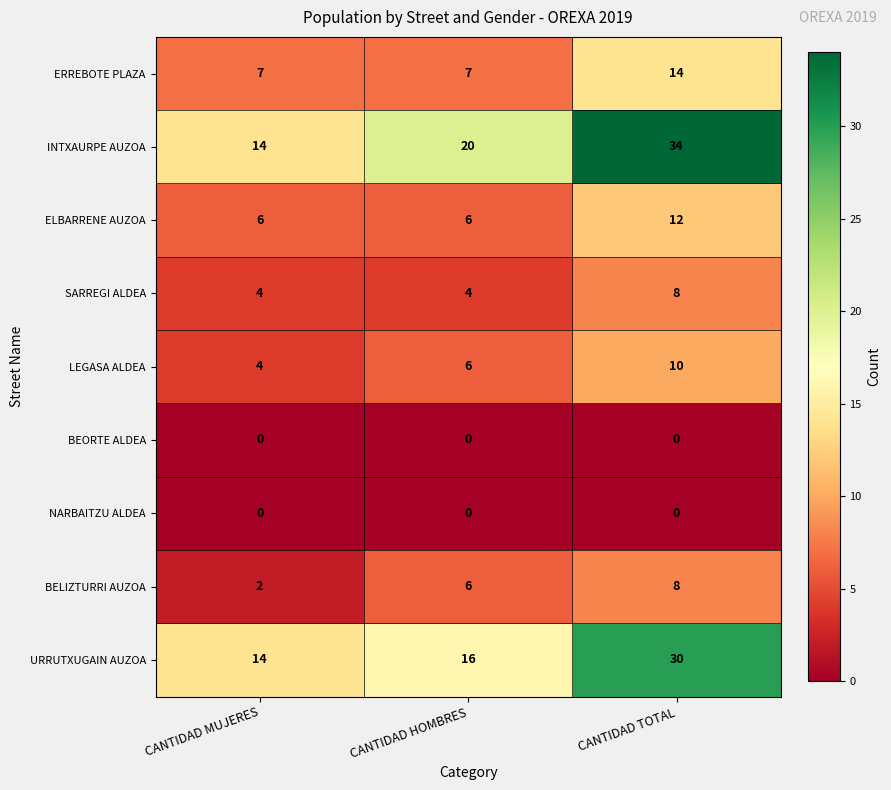

Rank the categories by URRUTXUGAIN AUZOA value from lowest to highest.

CANTIDAD MUJERES, CANTIDAD HOMBRES, CANTIDAD TOTAL